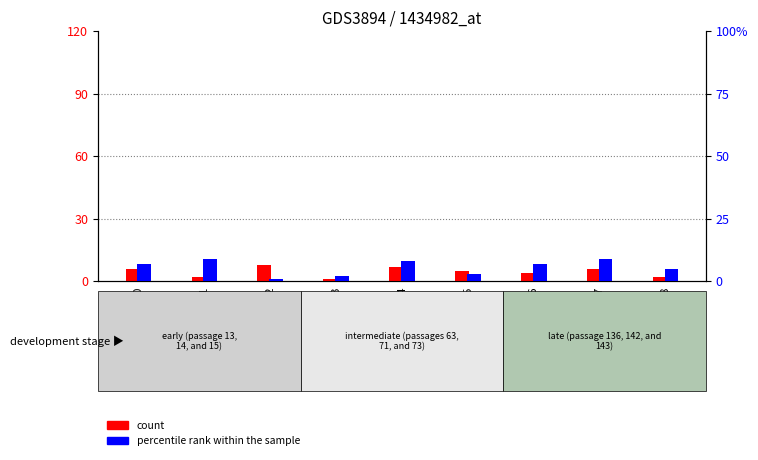

How many values in the percentile rank within the sample series exceed 7?

3